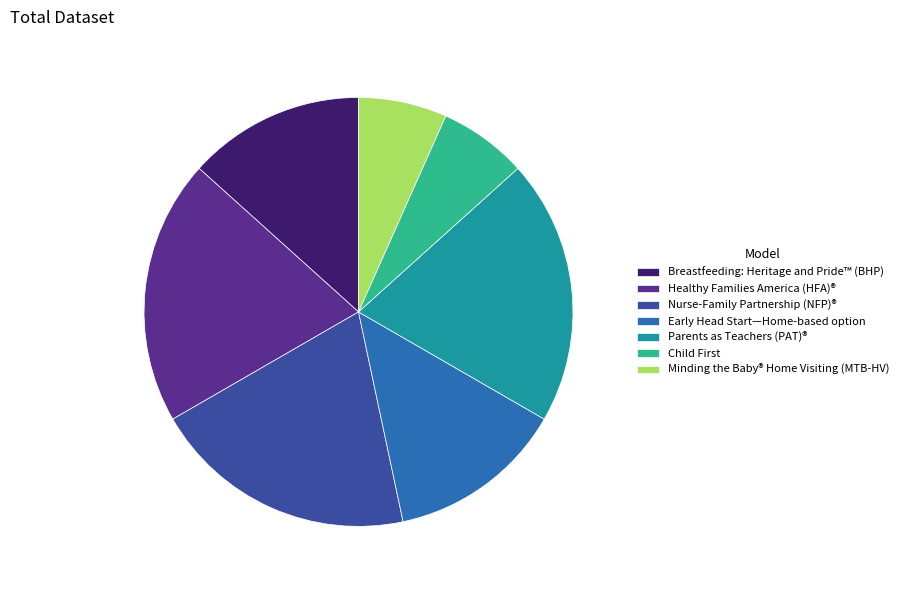

Between Healthy Families America (HFA)® and Early Head Start—Home-based option, which is larger?

Healthy Families America (HFA)®